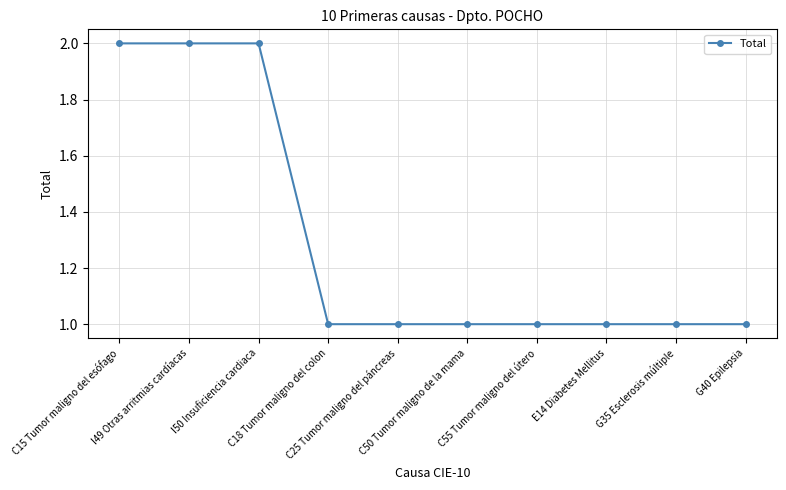

Reading left to right, what are all the values shown in this chart?

2	2	2	1	1	1	1	1	1	1